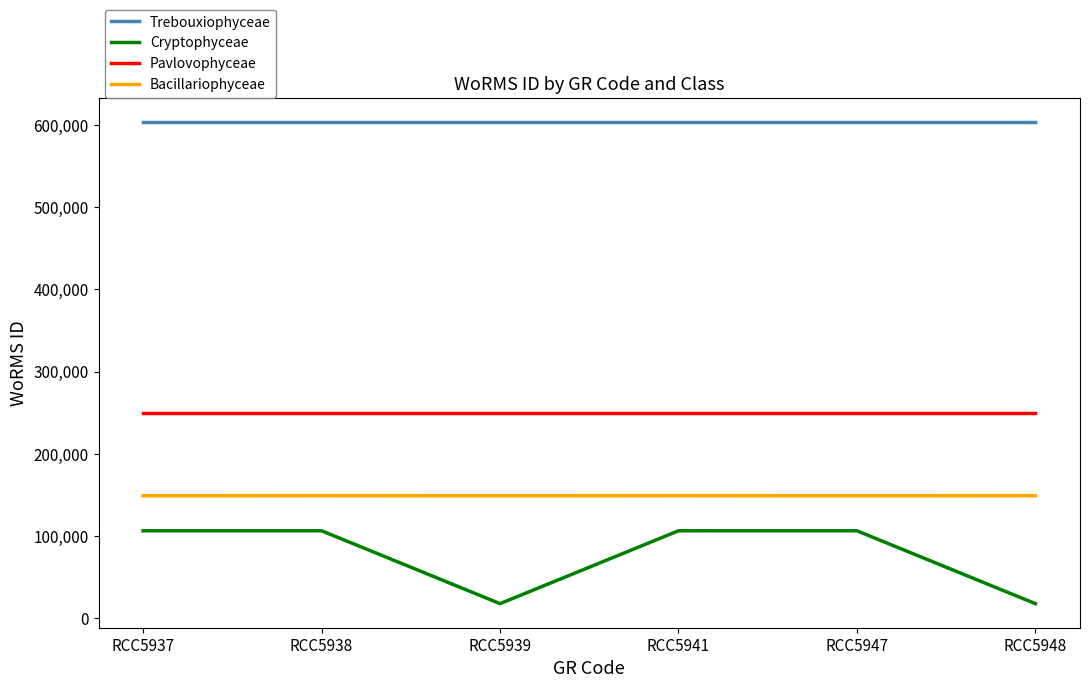

What is the maximum value for Pavlovophyceae?

249731